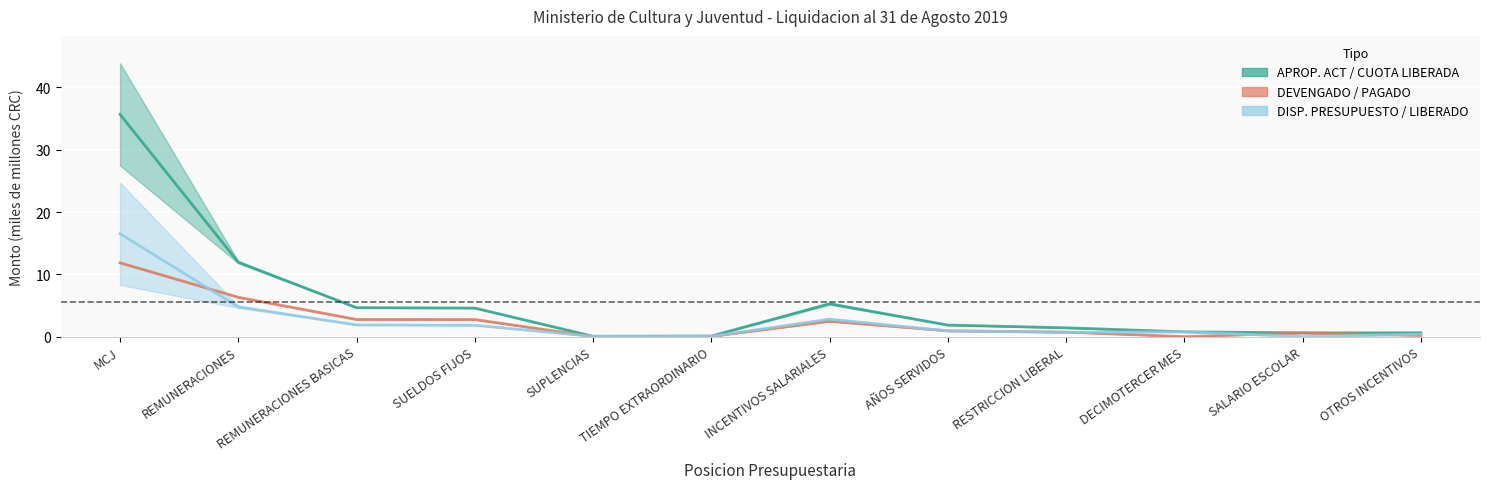

What is the total value across all series at REMUNERACIONES?

23.0